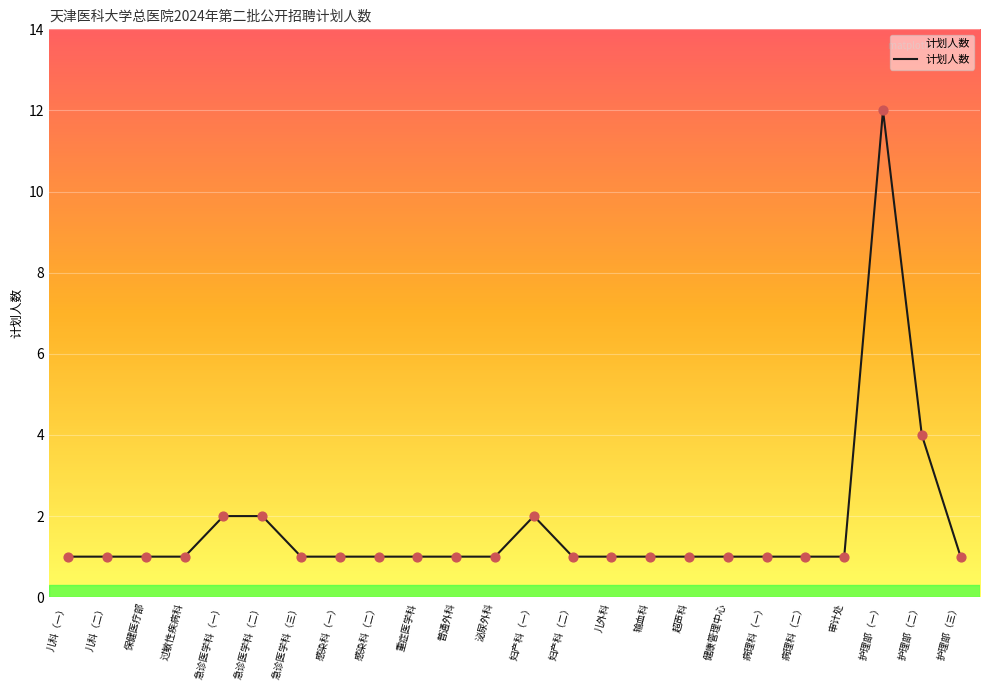

What is the change in value from 普通外科 to 妇产科（一）?

+1